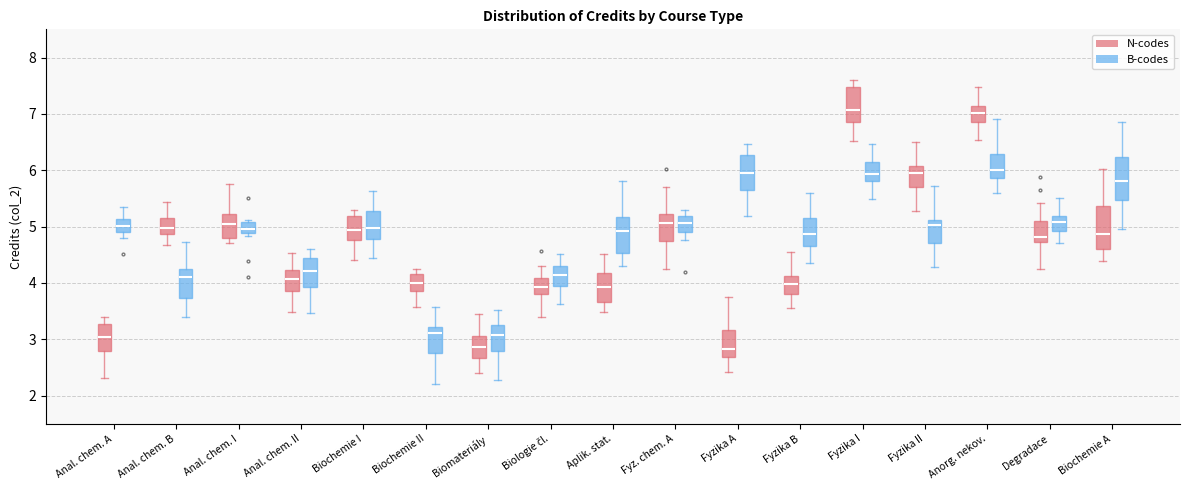

Reading left to right, read every box against the y-axis: the position of its median line, the range the box covers, and the ends of its whiskers. The values are not printed on the chart, so give them approximately, as read against the axis.

Anal. chem. A (N-codes): median 3.0, box 2.8 to 3.3, whiskers 2.3 to 3.4
Anal. chem. A (B-codes): median 5.0, box 4.9 to 5.1, whiskers 4.8 to 5.4
Anal. chem. B (N-codes): median 5.0, box 4.9 to 5.1, whiskers 4.7 to 5.4
Anal. chem. B (B-codes): median 4.1, box 3.7 to 4.2, whiskers 3.4 to 4.7
Anal. chem. I (N-codes): median 5.0, box 4.8 to 5.2, whiskers 4.7 to 5.7
Anal. chem. I (B-codes): median 5.0, box 4.9 to 5.1, whiskers 4.8 to 5.1 (just above the box's upper edge)
Anal. chem. II (N-codes): median 4.1, box 3.9 to 4.2, whiskers 3.5 to 4.5
Anal. chem. II (B-codes): median 4.2, box 3.9 to 4.4, whiskers 3.5 to 4.6
Biochemie I (N-codes): median 4.9, box 4.8 to 5.2, whiskers 4.4 to 5.3
Biochemie I (B-codes): median 5.0, box 4.8 to 5.3, whiskers 4.4 to 5.6
Biochemie II (N-codes): median 4.0, box 3.9 to 4.2, whiskers 3.6 to 4.2 (just above the box's upper edge)
Biochemie II (B-codes): median 3.1, box 2.8 to 3.2, whiskers 2.2 to 3.6
Biomateriály (N-codes): median 2.9, box 2.7 to 3.1, whiskers 2.4 to 3.5
Biomateriály (B-codes): median 3.1, box 2.8 to 3.2, whiskers 2.3 to 3.5
Biologie čl. (N-codes): median 3.9, box 3.8 to 4.1, whiskers 3.4 to 4.3
Biologie čl. (B-codes): median 4.1, box 4.0 to 4.3, whiskers 3.6 to 4.5
Aplik. stat. (N-codes): median 3.9, box 3.7 to 4.2, whiskers 3.5 to 4.5
Aplik. stat. (B-codes): median 4.9, box 4.5 to 5.2, whiskers 4.3 to 5.8
Fyz. chem. A (N-codes): median 5.1, box 4.8 to 5.2, whiskers 4.3 to 5.7
Fyz. chem. A (B-codes): median 5.1, box 4.9 to 5.2, whiskers 4.8 to 5.3
Fyzika A (N-codes): median 2.8, box 2.7 to 3.2, whiskers 2.4 to 3.7
Fyzika A (B-codes): median 6.0, box 5.7 to 6.3, whiskers 5.2 to 6.5
Fyzika B (N-codes): median 4.0, box 3.8 to 4.1, whiskers 3.6 to 4.6
Fyzika B (B-codes): median 4.9, box 4.7 to 5.2, whiskers 4.4 to 5.6
Fyzika I (N-codes): median 7.1, box 6.9 to 7.5, whiskers 6.5 to 7.6
Fyzika I (B-codes): median 5.9, box 5.8 to 6.1, whiskers 5.5 to 6.5
Fyzika II (N-codes): median 5.9, box 5.7 to 6.1, whiskers 5.3 to 6.5
Fyzika II (B-codes): median 5.0, box 4.7 to 5.1, whiskers 4.3 to 5.7
Anorg. nekov. (N-codes): median 7.0, box 6.9 to 7.1, whiskers 6.5 to 7.5
Anorg. nekov. (B-codes): median 6.0, box 5.9 to 6.3, whiskers 5.6 to 6.9
Degradace (N-codes): median 4.8, box 4.7 to 5.1, whiskers 4.2 to 5.4
Degradace (B-codes): median 5.1, box 4.9 to 5.2, whiskers 4.7 to 5.5
Biochemie A (N-codes): median 4.9, box 4.6 to 5.4, whiskers 4.4 to 6.0
Biochemie A (B-codes): median 5.8, box 5.5 to 6.2, whiskers 5.0 to 6.8